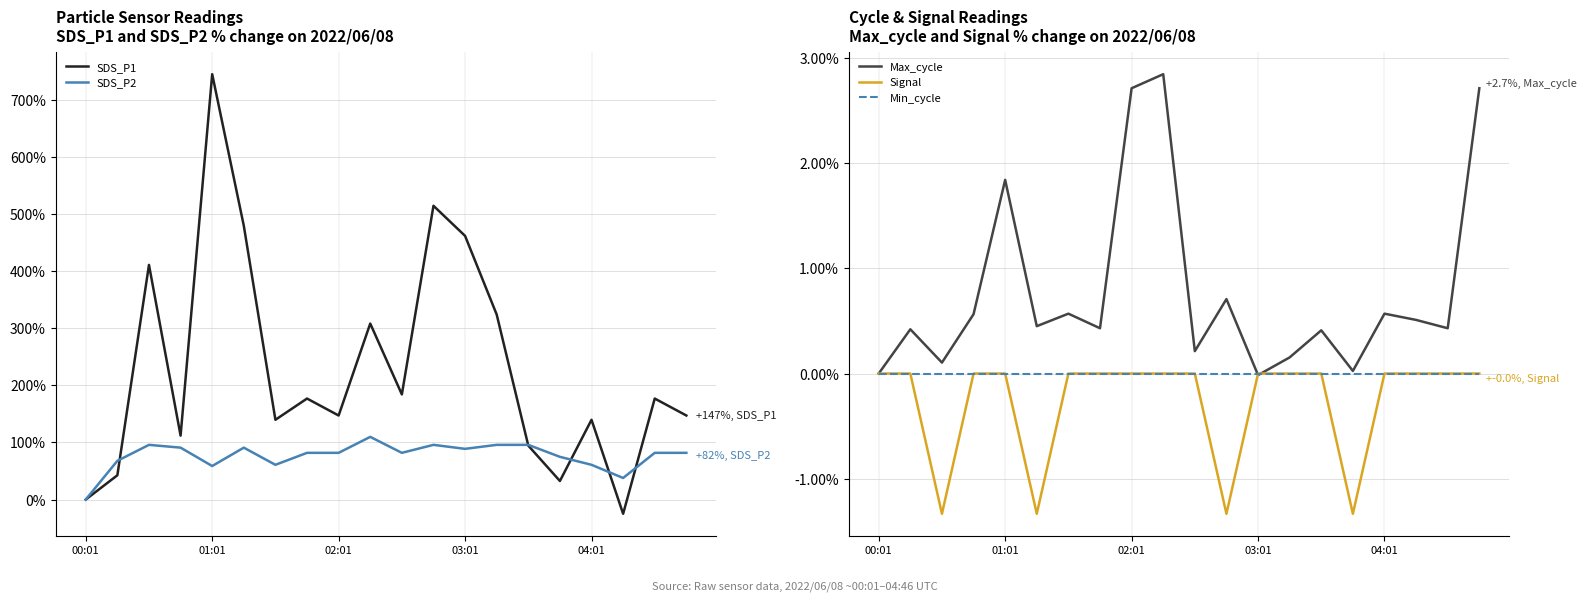

What is the value of the Max_cycle point at the 14th from the left?

0.2